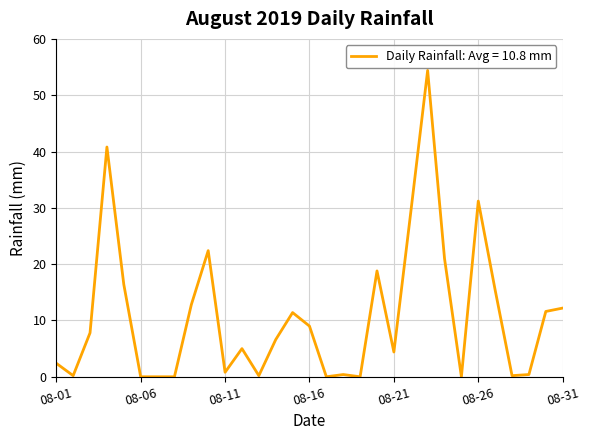

What is the difference between the maximum and minimum values?

54.4